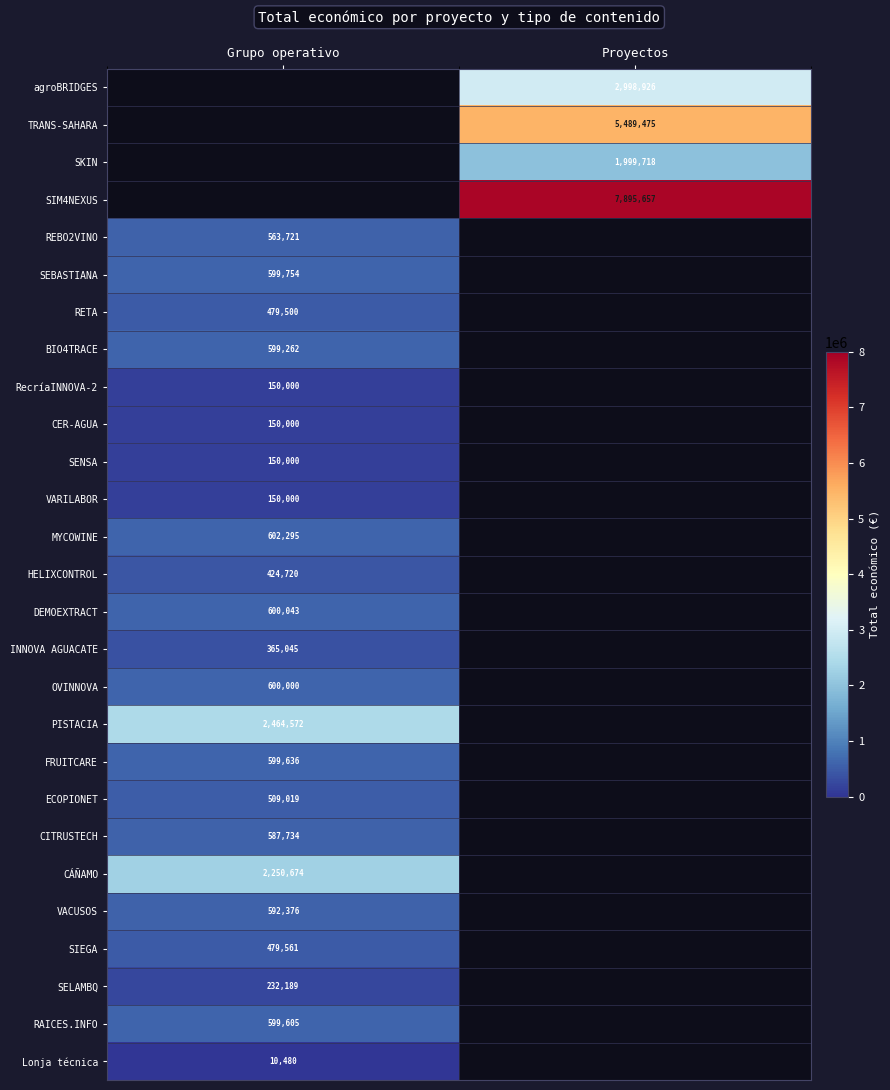

The value of RETA at Grupo operativo is 180376.6. True or false?

False